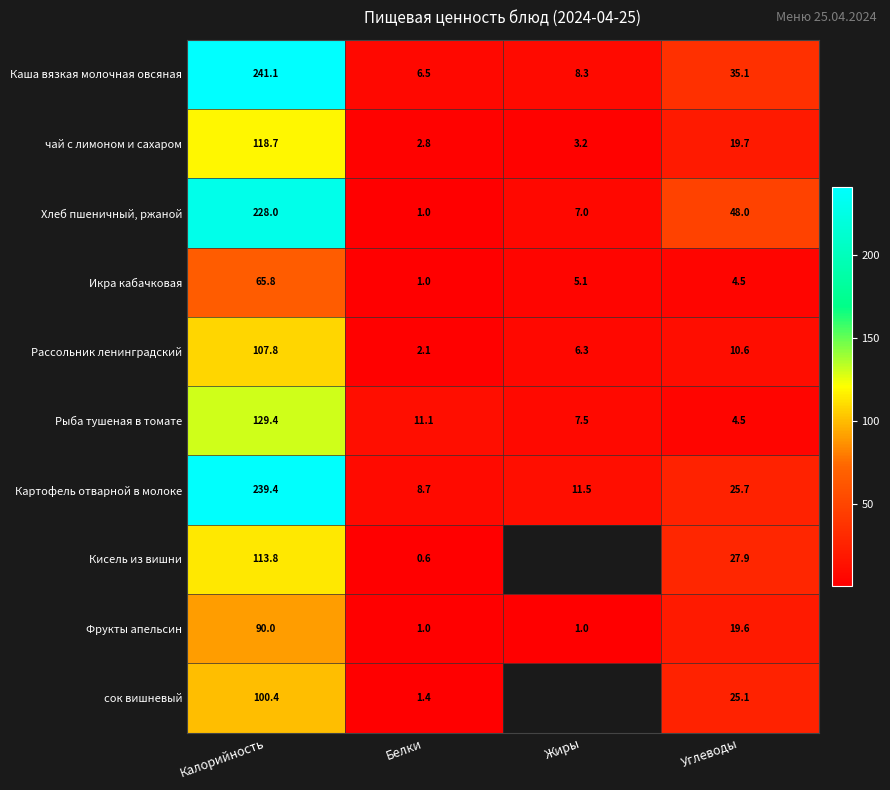

The чай с лимоном и сахаром series shows 32.4 at Углеводы. True or false?

False